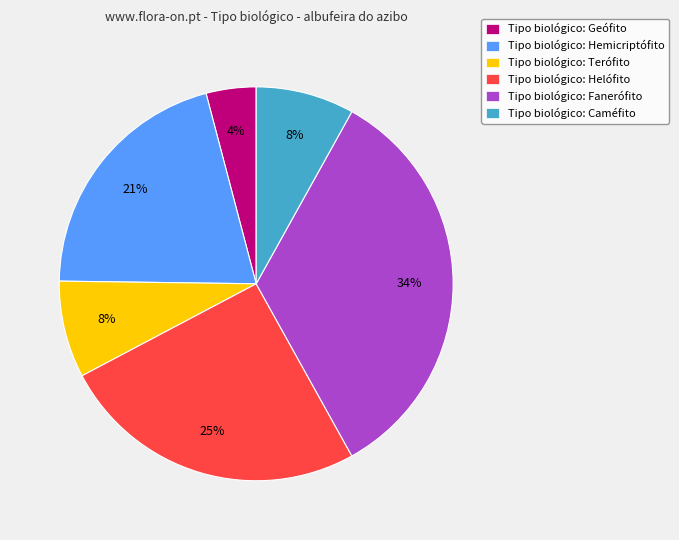

Combined, do Tipo biológico: Geófito and Tipo biológico: Caméfito account for over 50%?

No